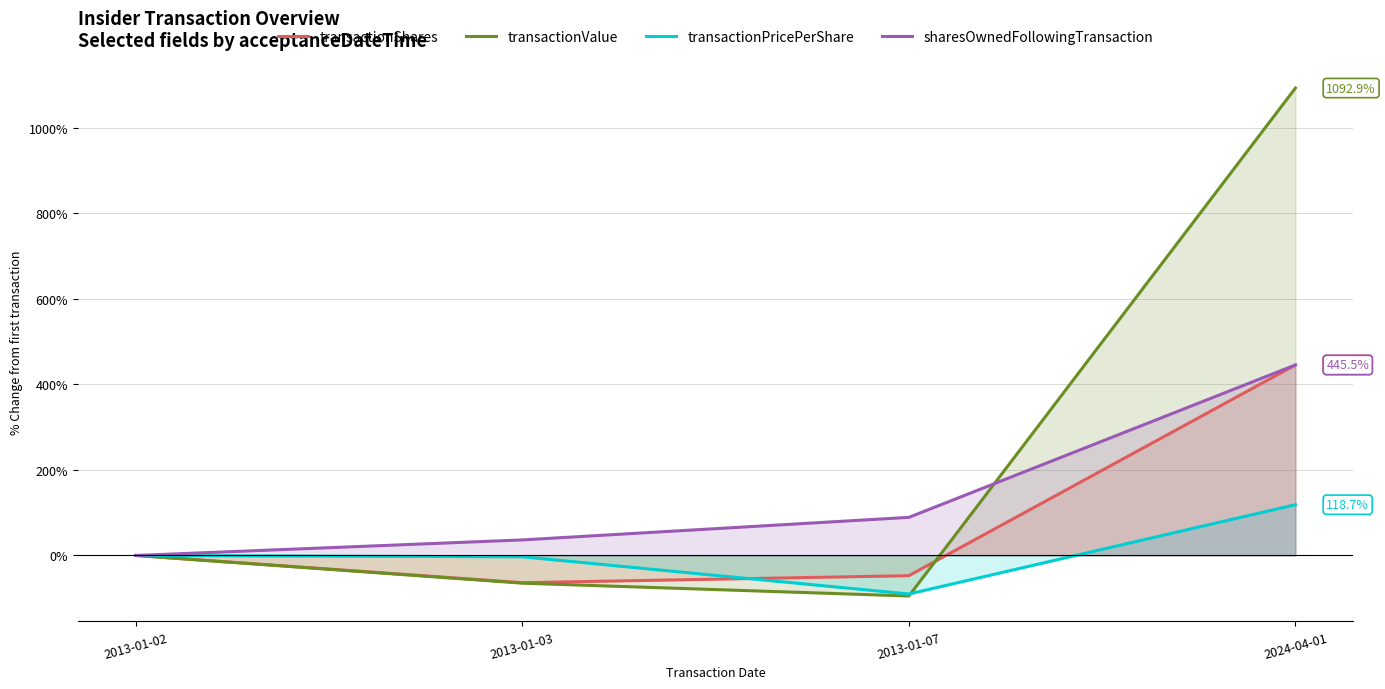

What is the smallest value displayed?

-94.8